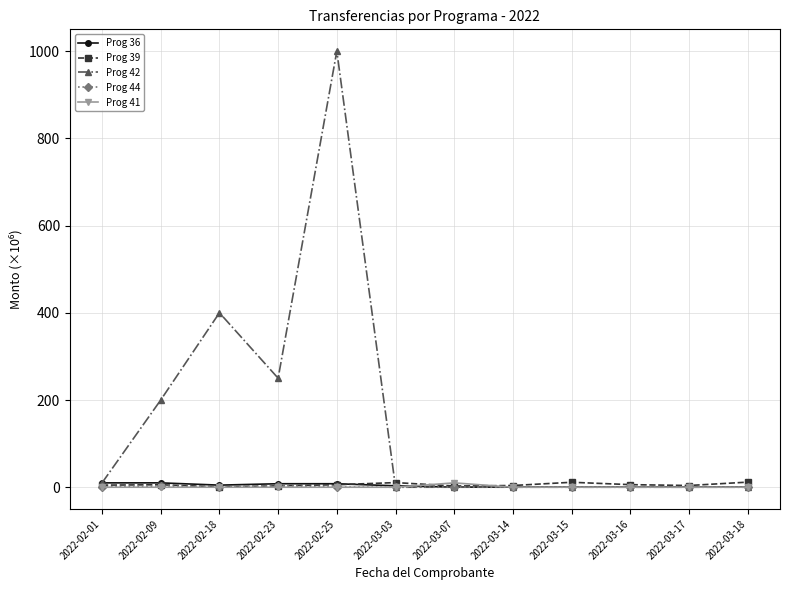

What is the label of the 8th point from the right?

2022-02-25